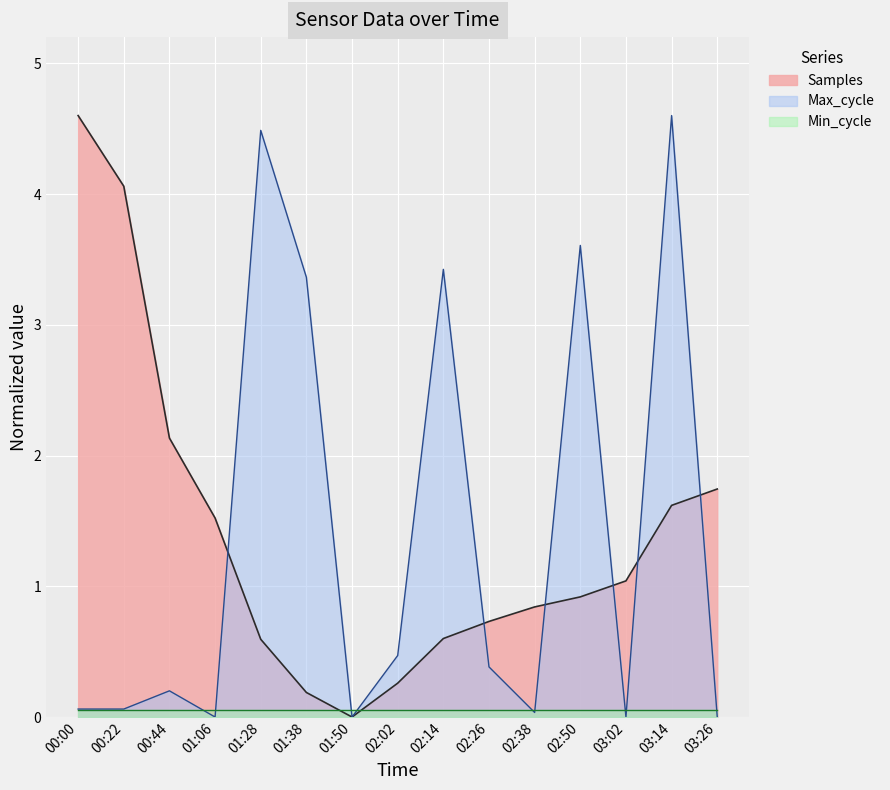

Is it true that Samples equals 0.8 at 01:06?

False